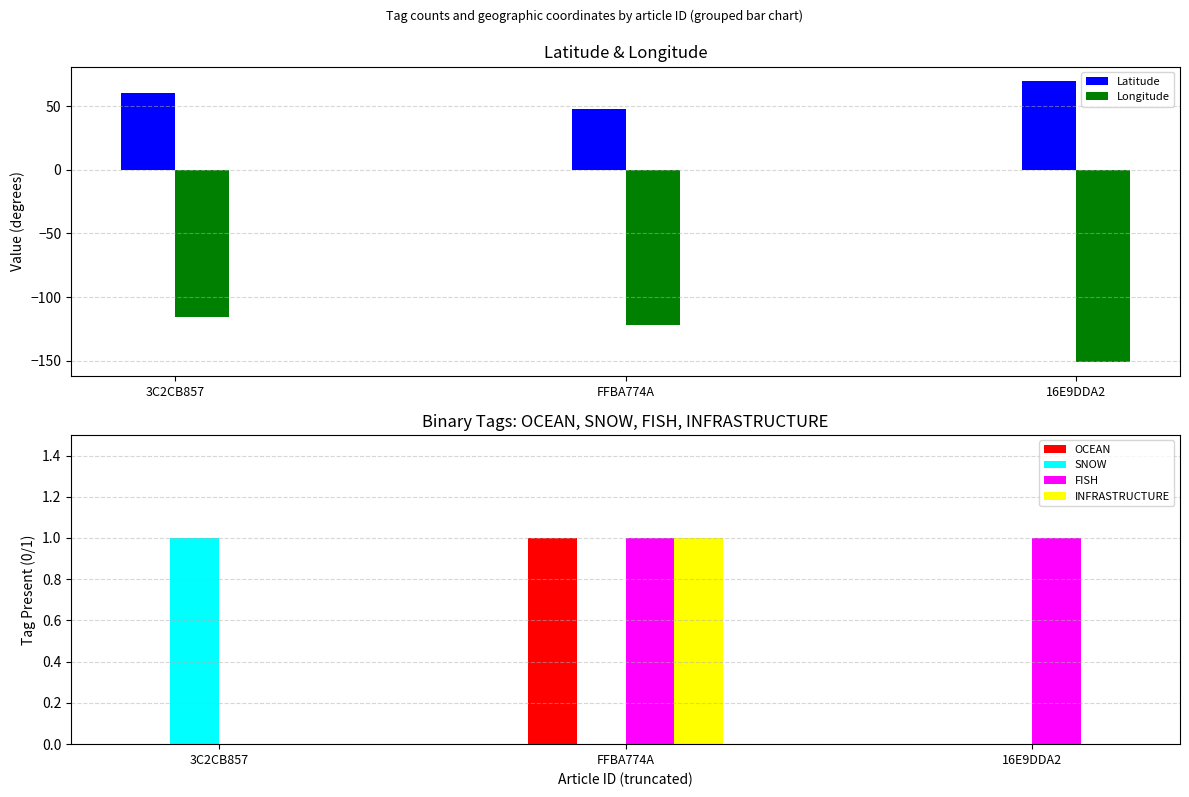

Reading left to right, what are all the values shown in this chart?

Latitude: 60.8	47.6	70.2
Longitude: -115.8	-122.3	-151.0
OCEAN: 0.0	1.0	0.0
SNOW: 1.0	0.0	0.0
FISH: 0.0	1.0	1.0
INFRASTRUCTURE: 0.0	1.0	0.0